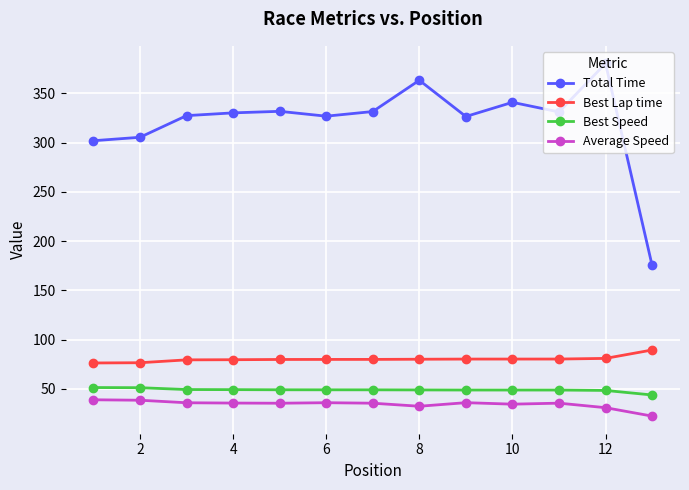

What is the value of the Total Time point at the 11th from the left?

331.1